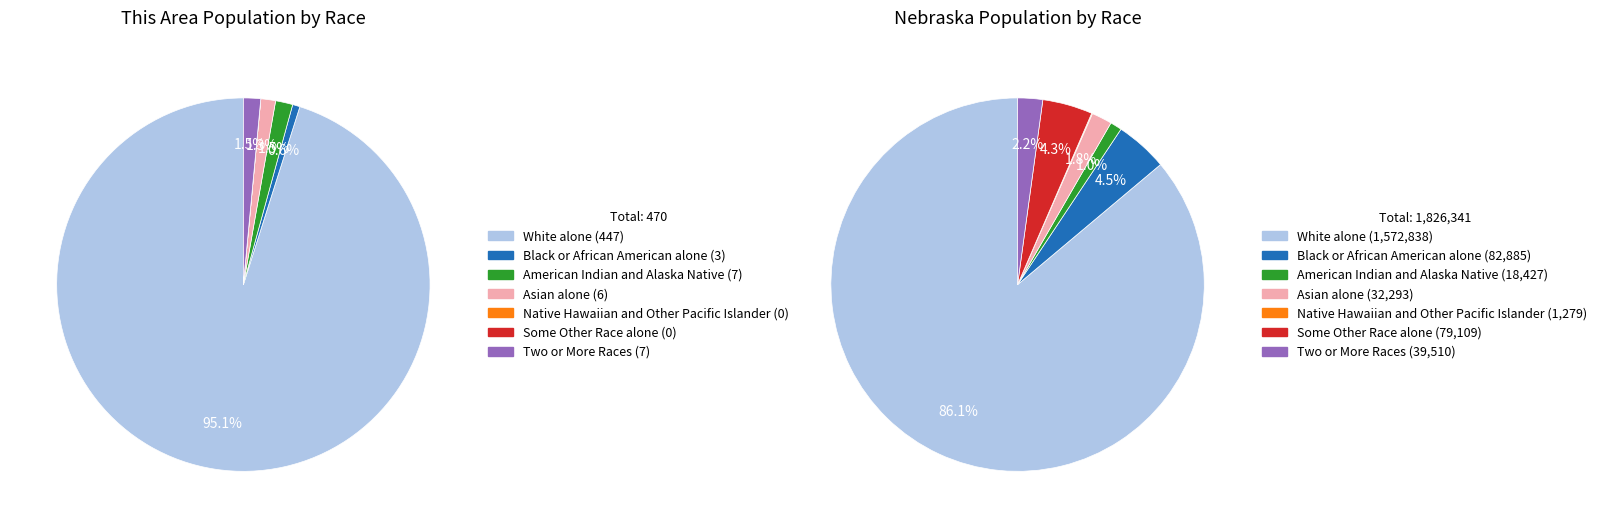

How many slices are in this pie chart?

7